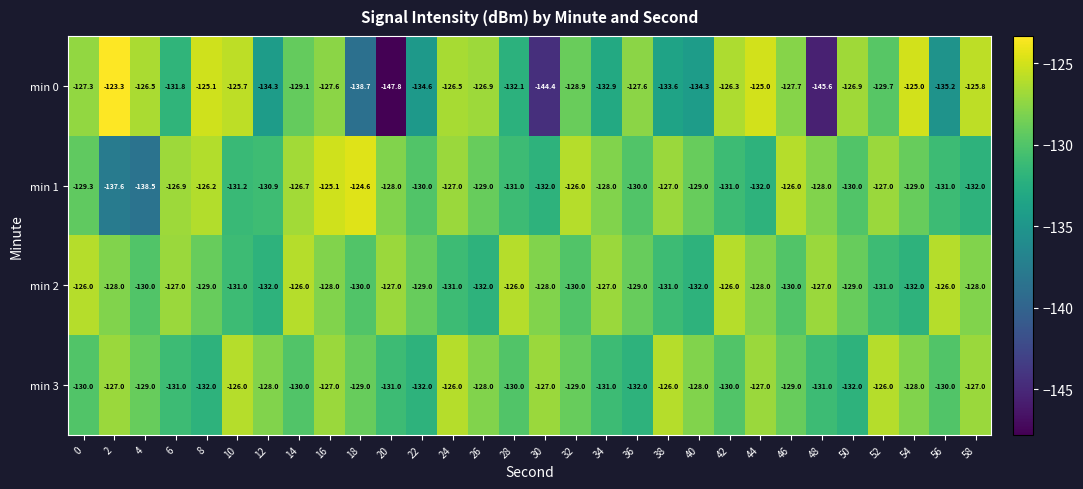

Which series has the widest spread of values?

min 0